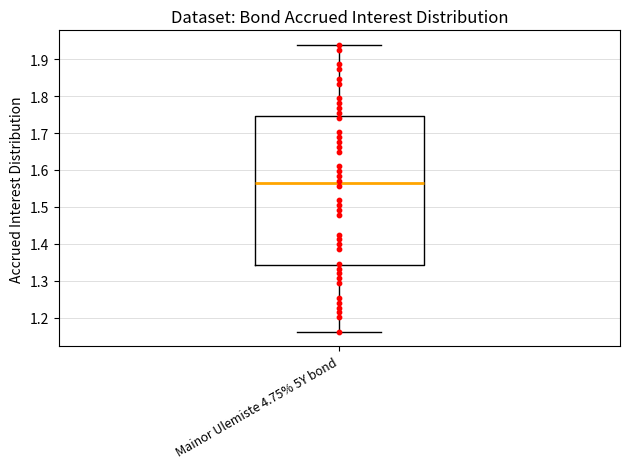

Where does the upper whisker of the box for Mainor Ulemiste 4.75% 5Y bond end on the y-axis? The values are not printed on the chart, so give them approximately, as read against the axis.

1.94